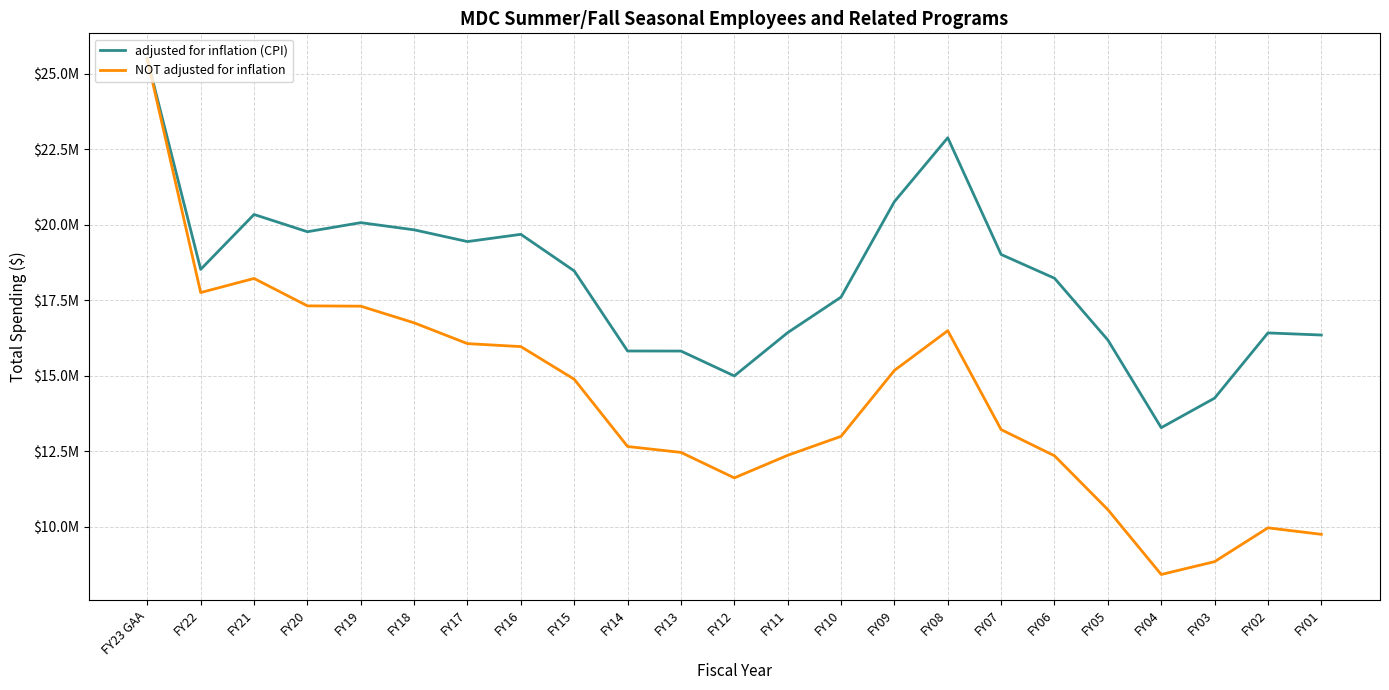

What are all the series names shown in the legend?

adjusted for inflation (CPI), NOT adjusted for inflation